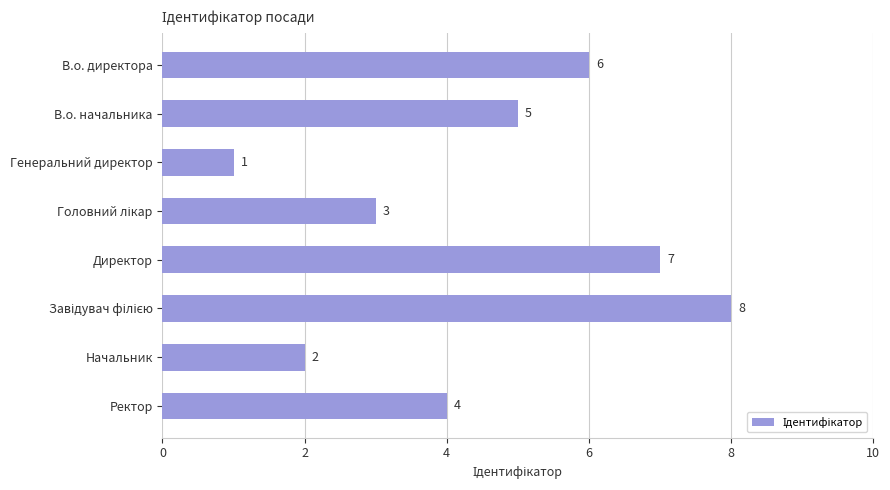

What is the smallest value displayed?

1